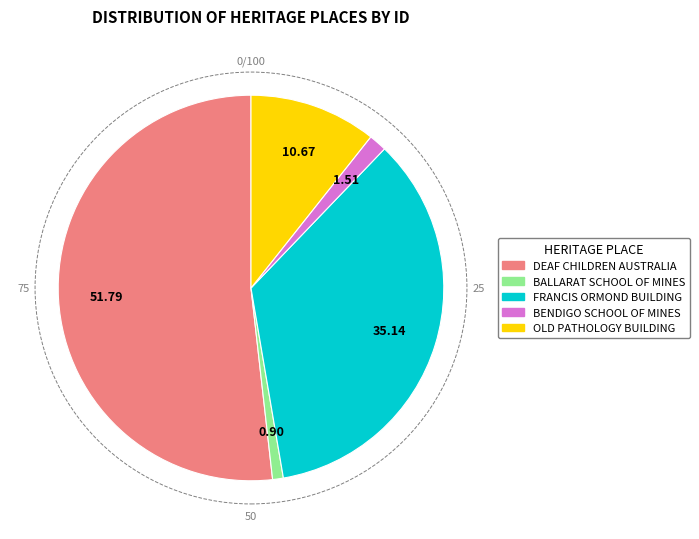

The FRANCIS ORMOND BUILDING slice represents 45% of the pie. True or false?

False